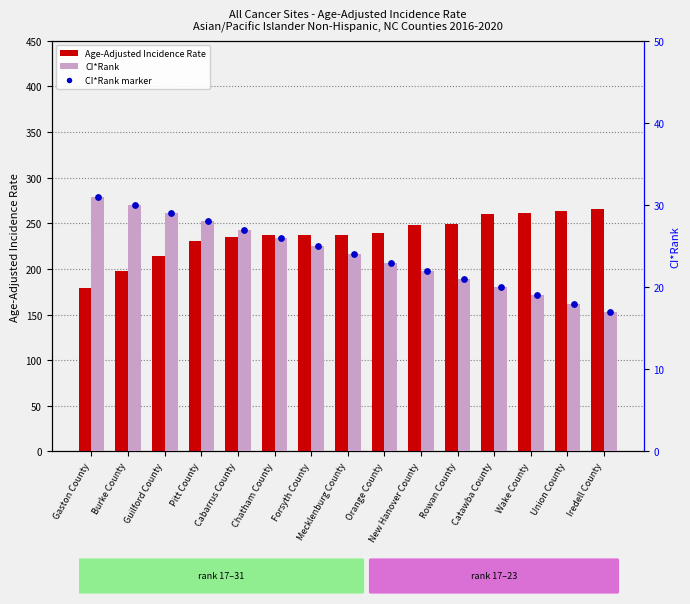

Which series contains the highest Y value?

Age-Adjusted Incidence Rate